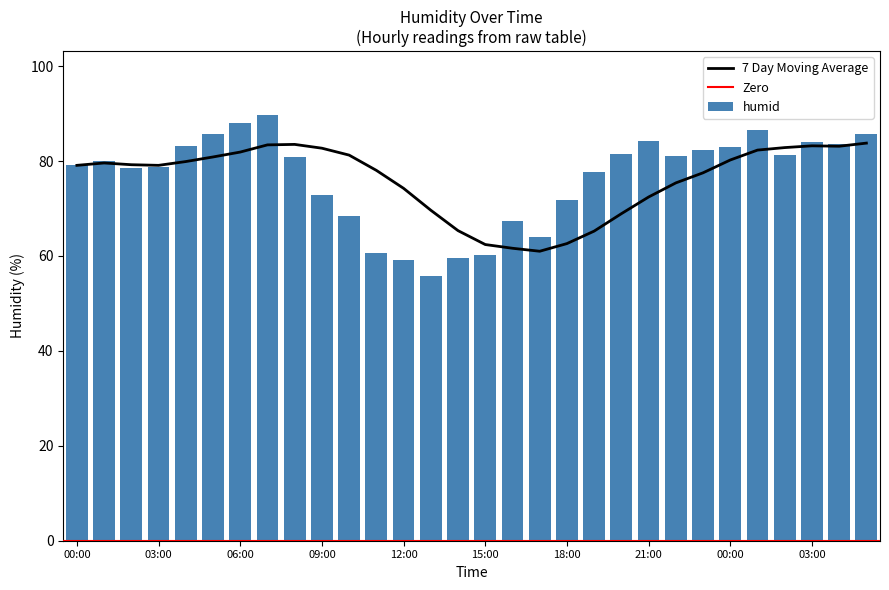

What is the value of the 20th bar from the left?

77.6